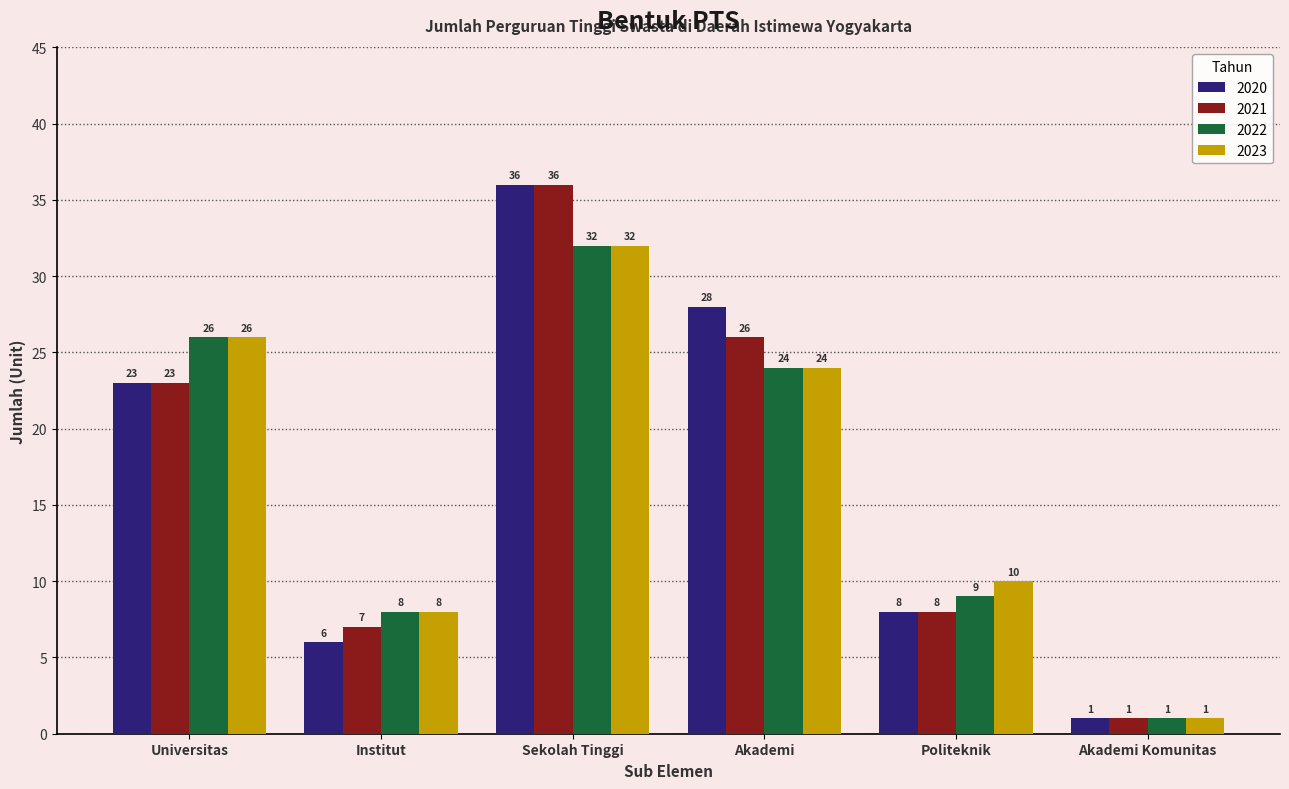

How many bars are there in each group?

4